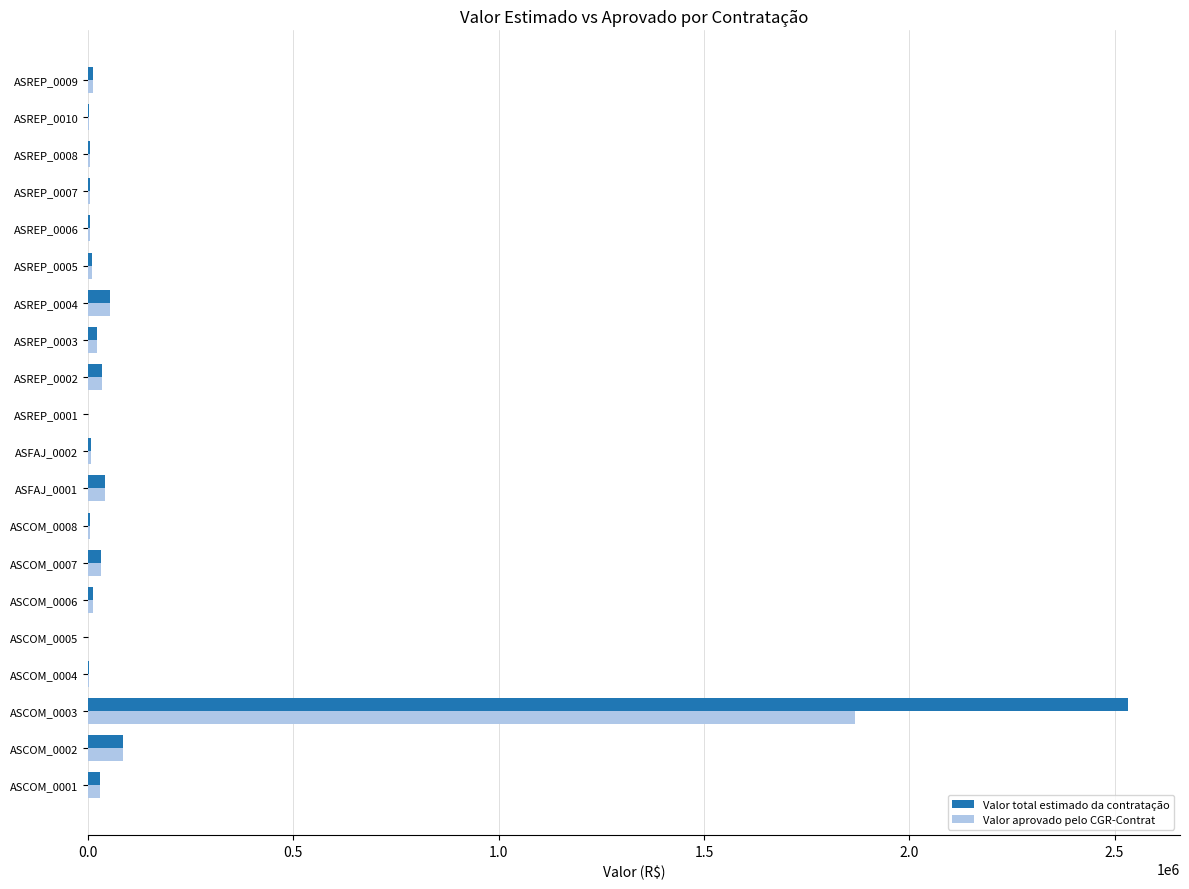

The value of Valor aprovado pelo CGR-Contrat at ASREP_0001 is 980768.0. True or false?

False